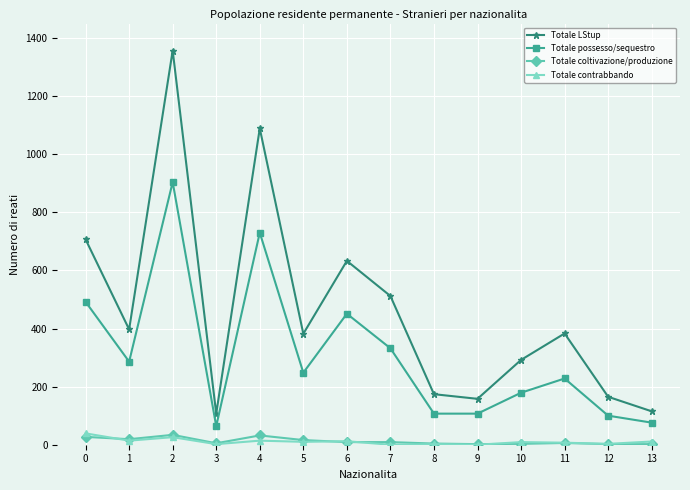

The Totale possesso/sequestro series shows 730 at 4. True or false?

True